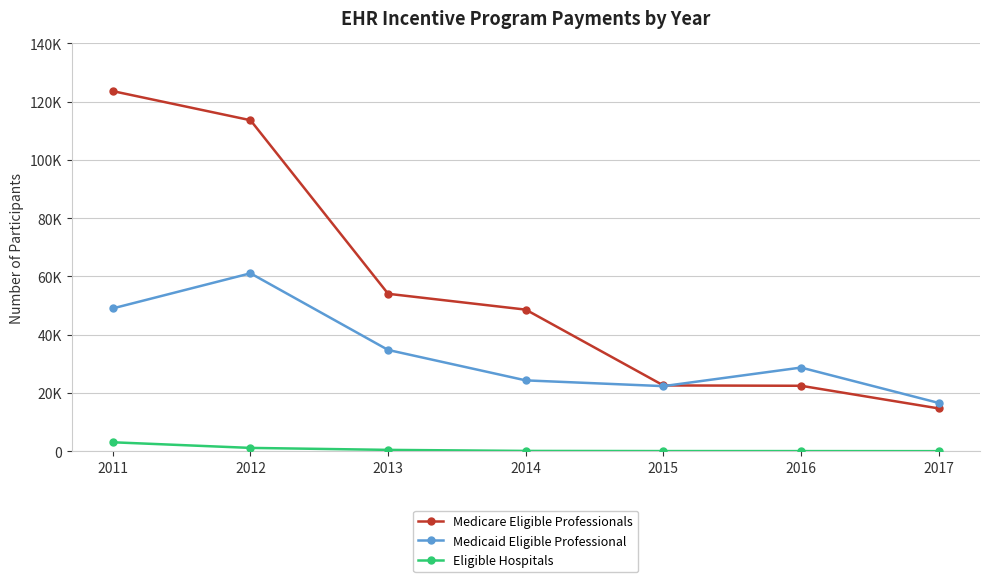

At which category does the chart reach its peak across all series?

2011